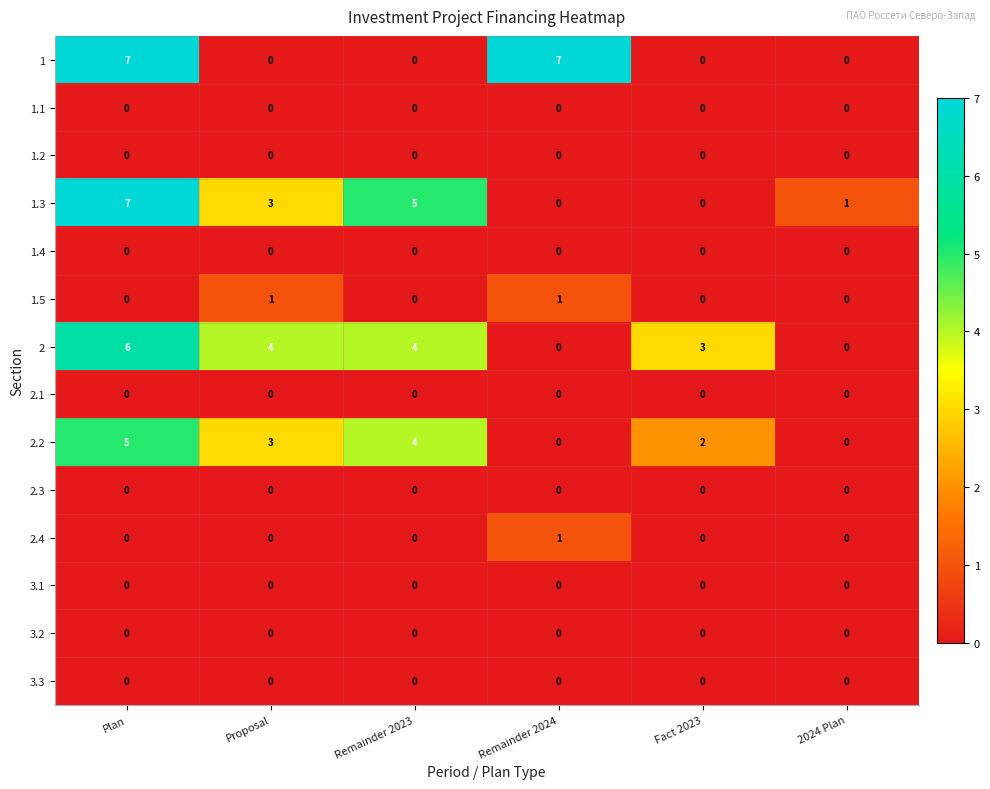

What is the total value across all series at 2024 Plan?

1